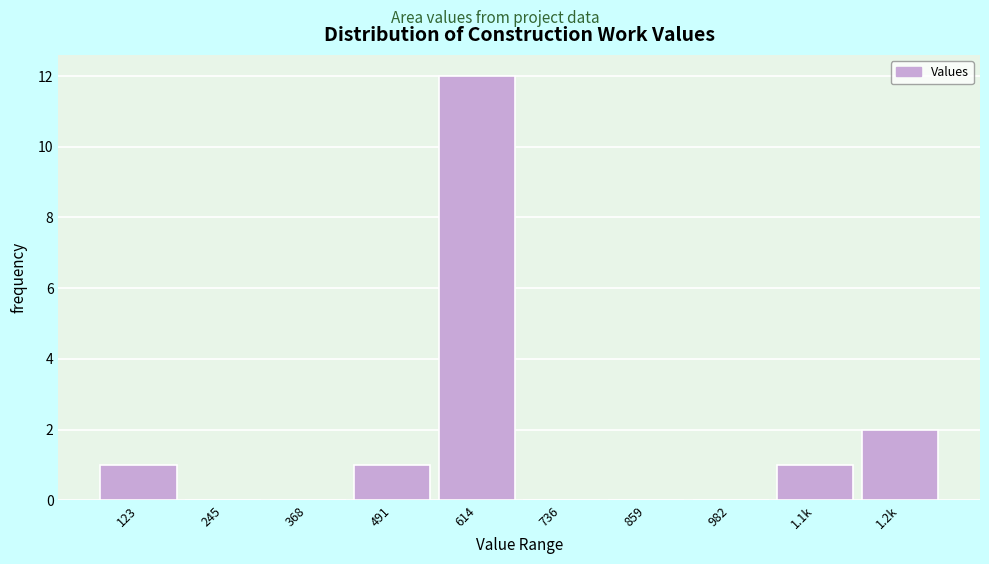

Reading left to right, what are all the values shown in this chart?

123=1	245=0	368=0	491=1	614=12	736=0	859=0	982=0	1.1k=1	1.2k=2